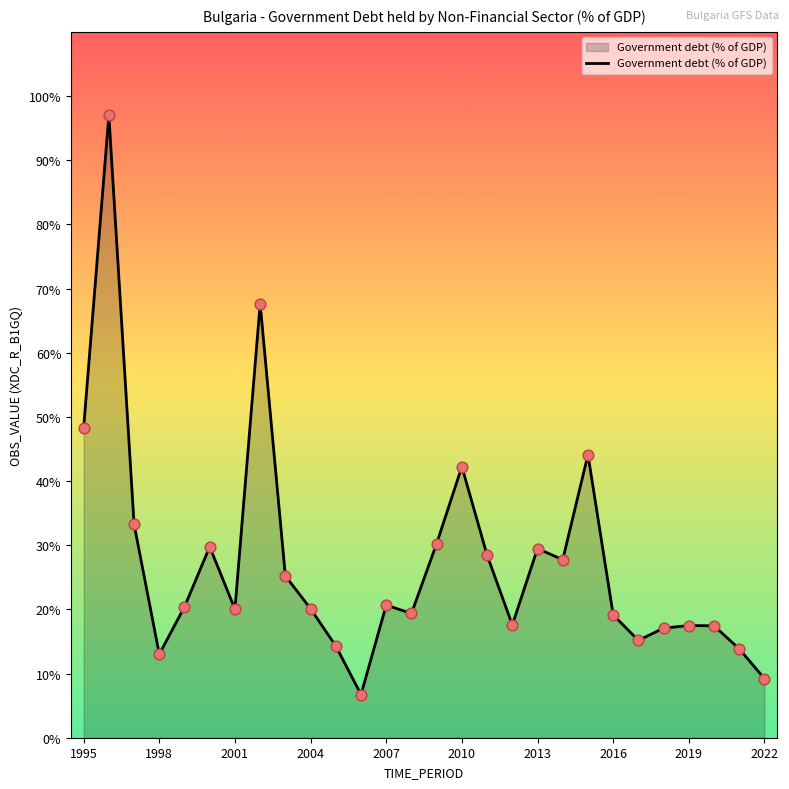

Does the chart have visible grid lines?

No